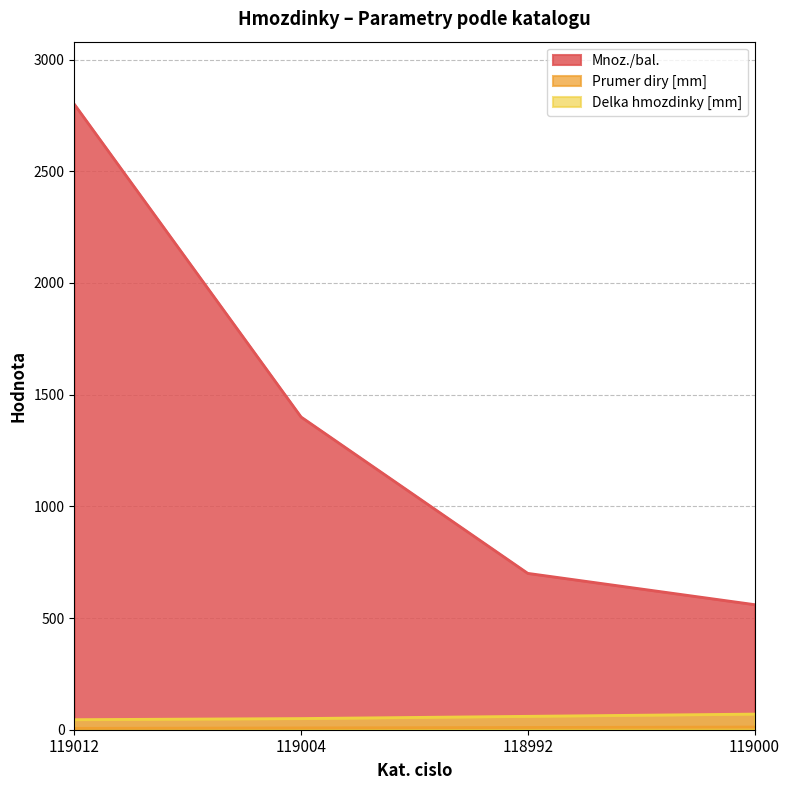

Is it true that Delka hmozdinky [mm] equals 23 at 119004?

False